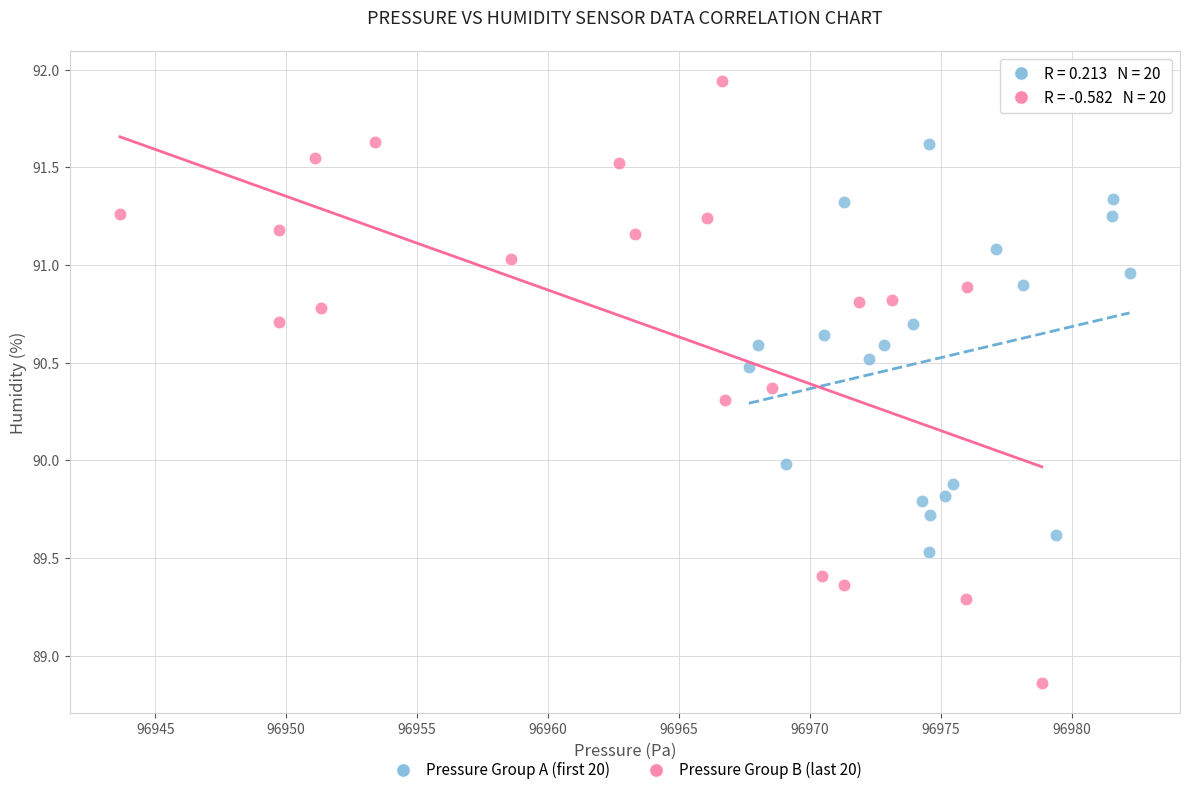

Which series contains the lowest Y value?

Pressure Group B (last 20)